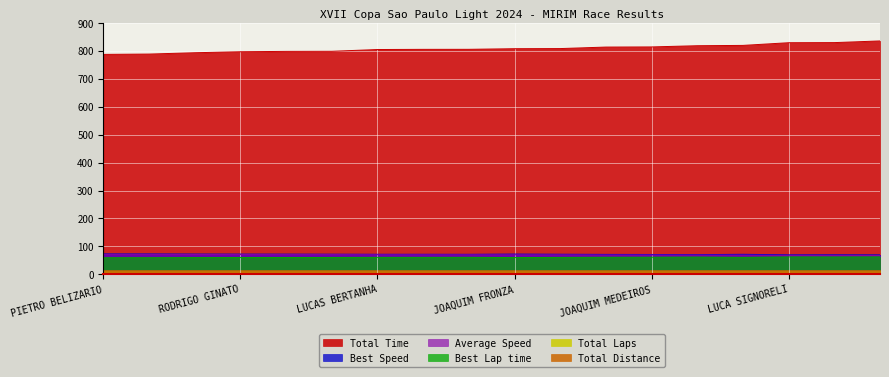

Which series has the largest range (max minus min)?

Total Time